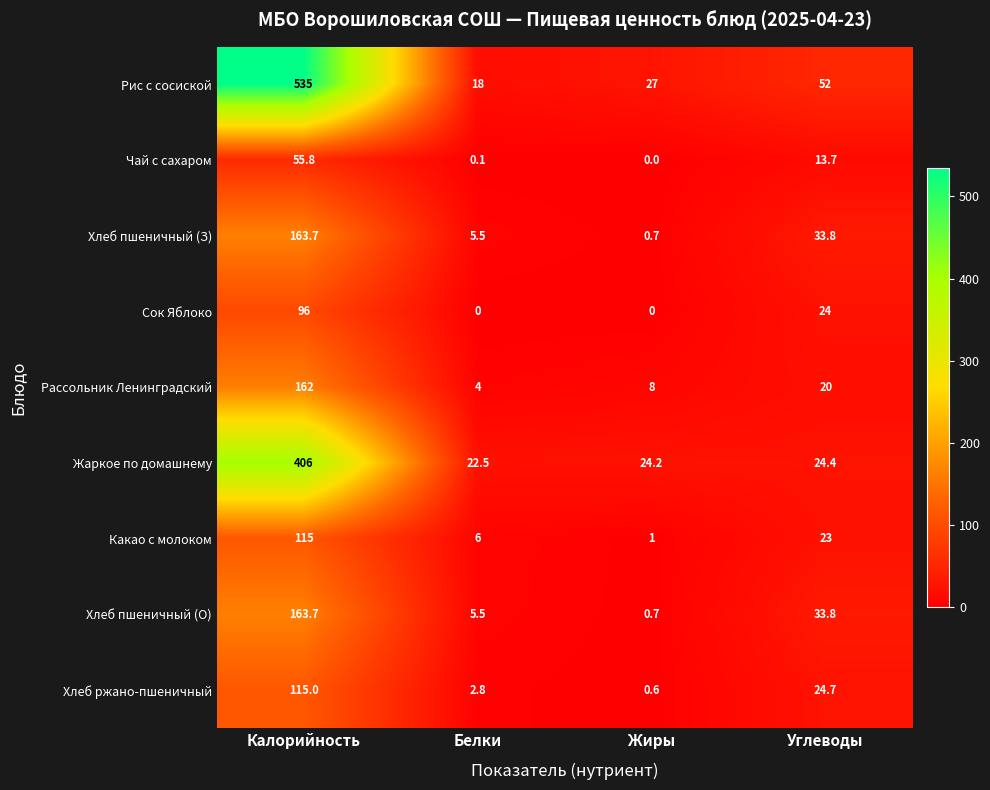

Where does the Жаркое по домашнему series first go above 24?

Калорийность